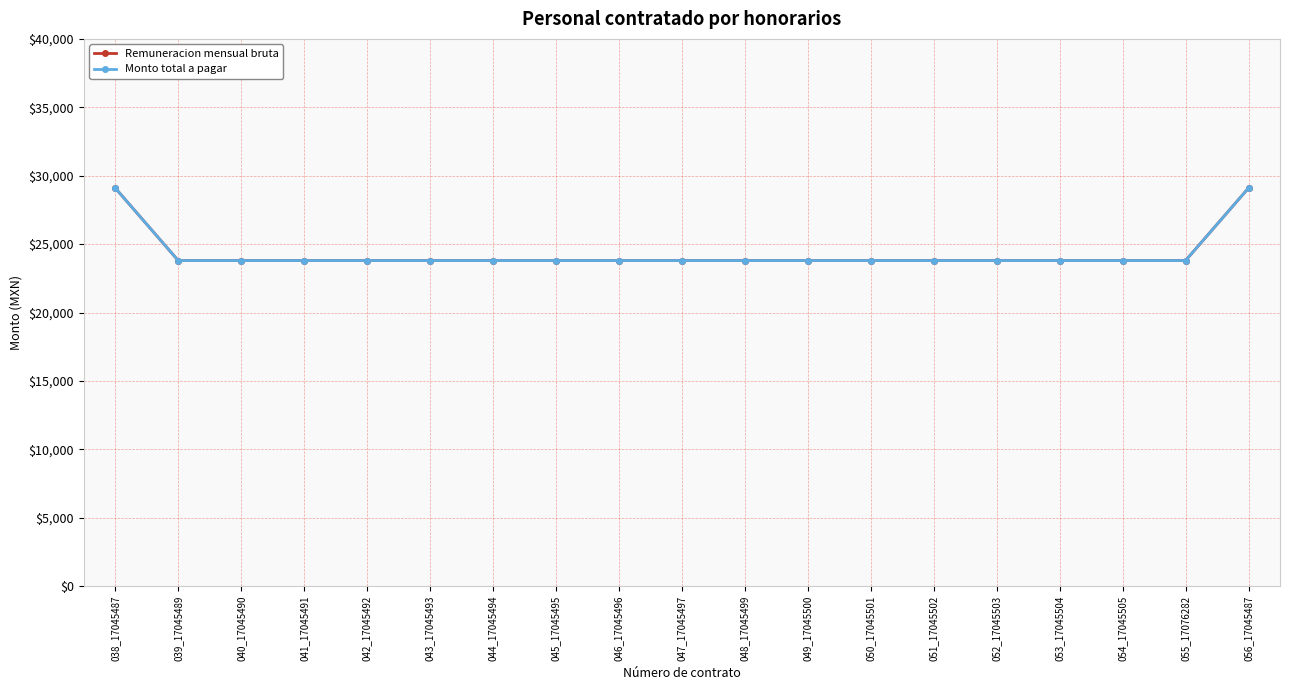

Which has a higher value, 041_17045491 or 051_17045502?

041_17045491